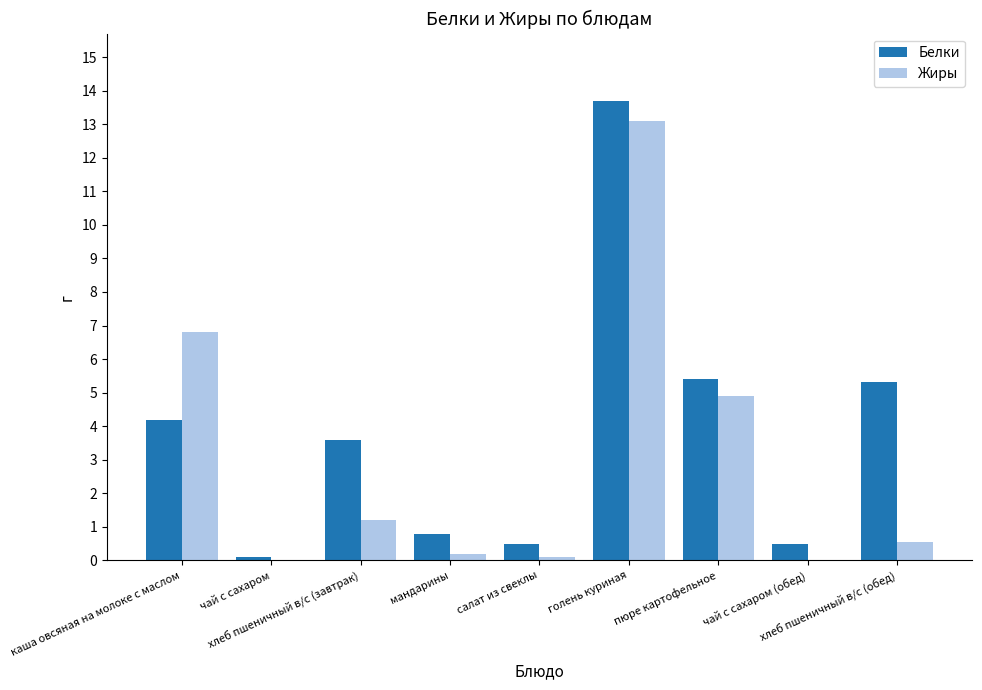

What is the sum of all Жиры values?

26.9